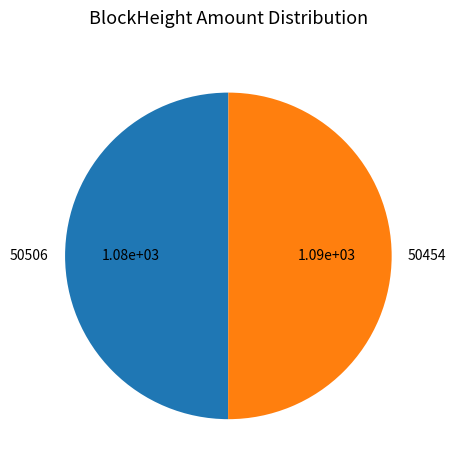

True or false: 50506 accounts for 12% of the total.

False